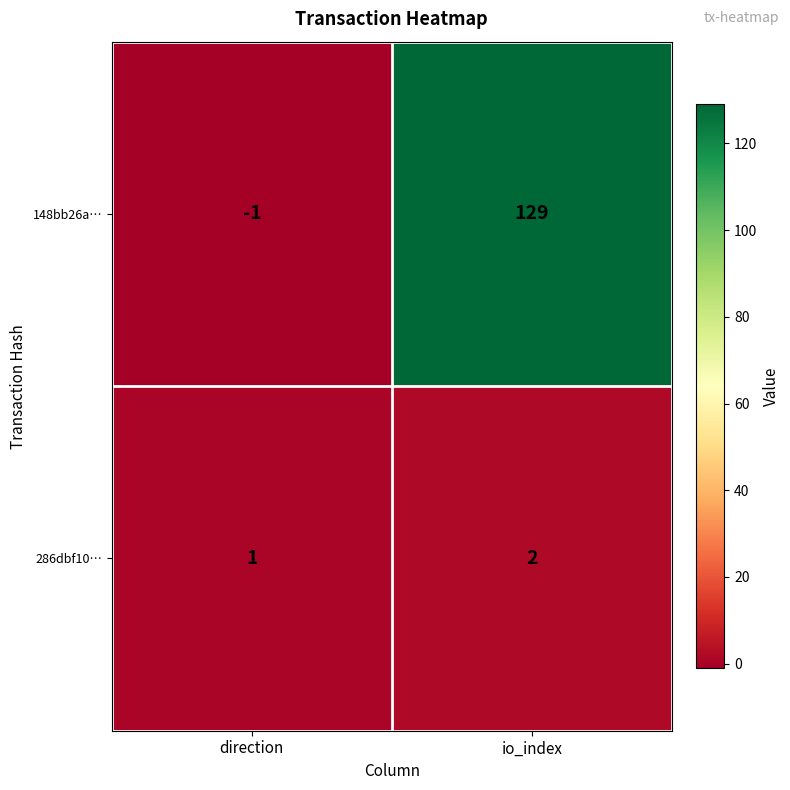

Which series has the largest total across all categories?

148bb26a…